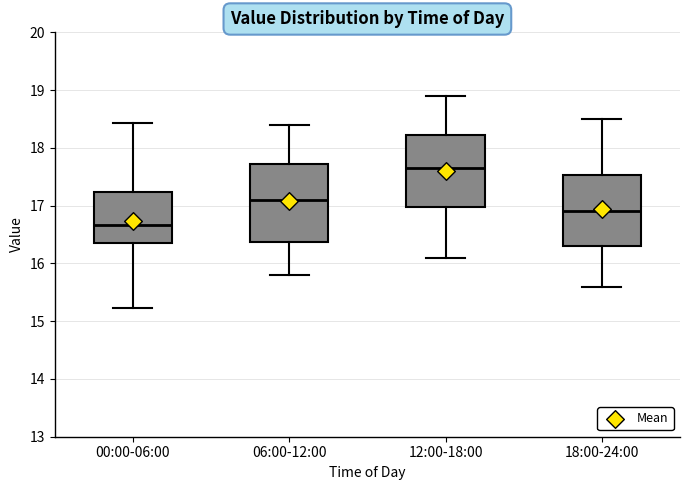

Which box is the tallest, from its lower edge to its upper edge?

06:00-12:00